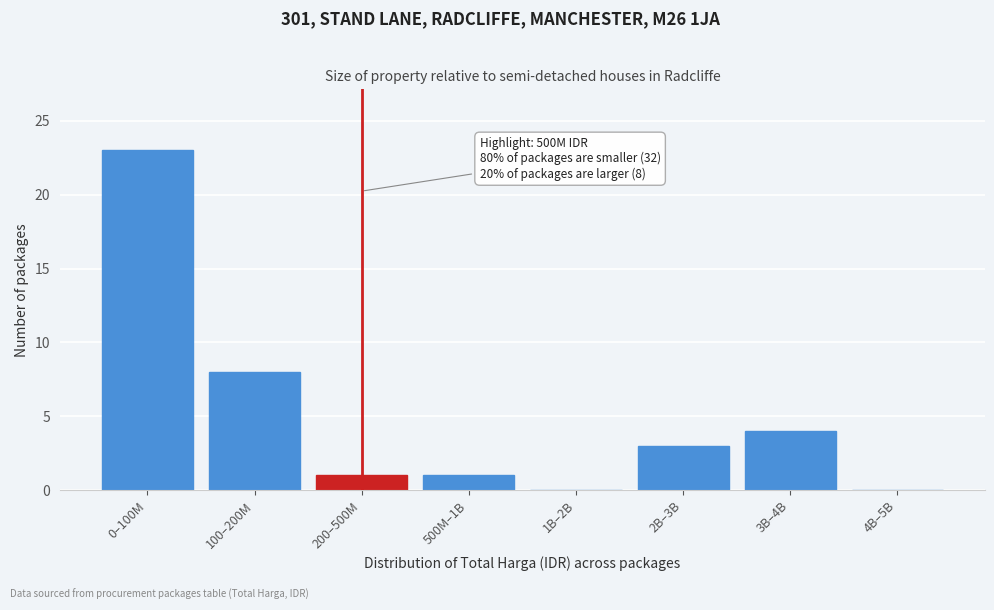

Reading left to right, transcribe all the data shown in this chart.

0–100M=23	100–200M=8	200–500M=1	500M–1B=1	1B–2B=0	2B–3B=3	3B–4B=4	4B–5B=0